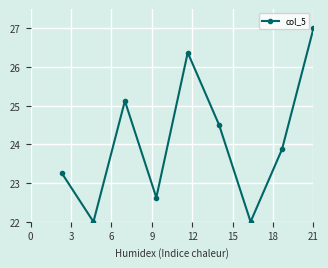

How many points are lower than both their immediate neighbors (excluding endpoints)?

3